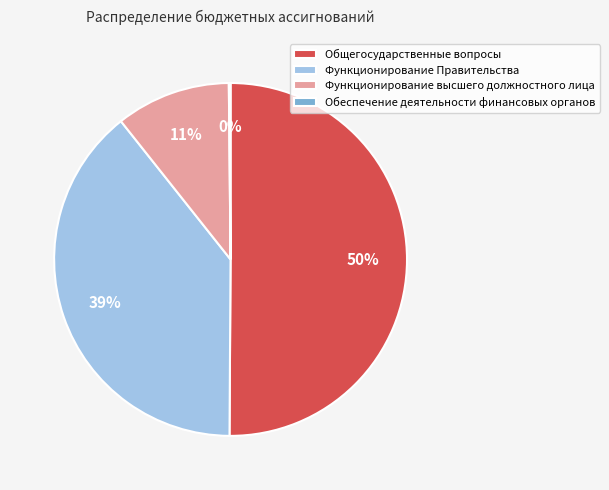

Is it true that Общегосударственные вопросы is 65% of the pie?

False